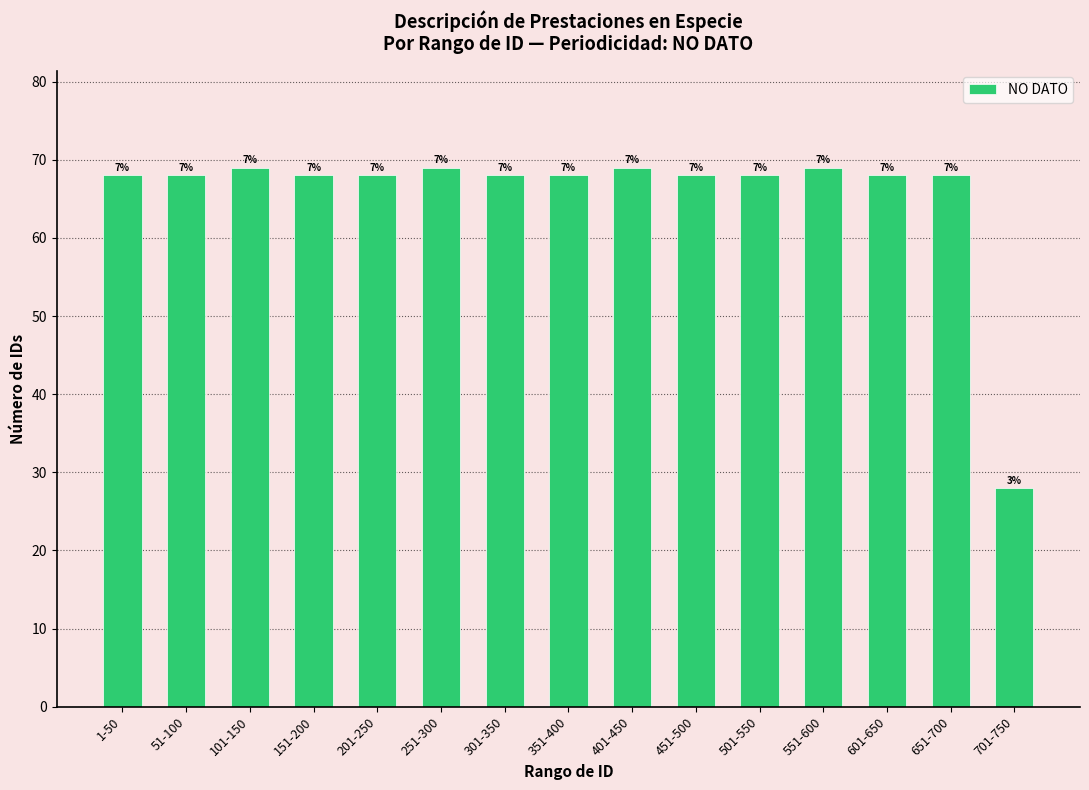

Where is the data nearest to the value 48?

1-50